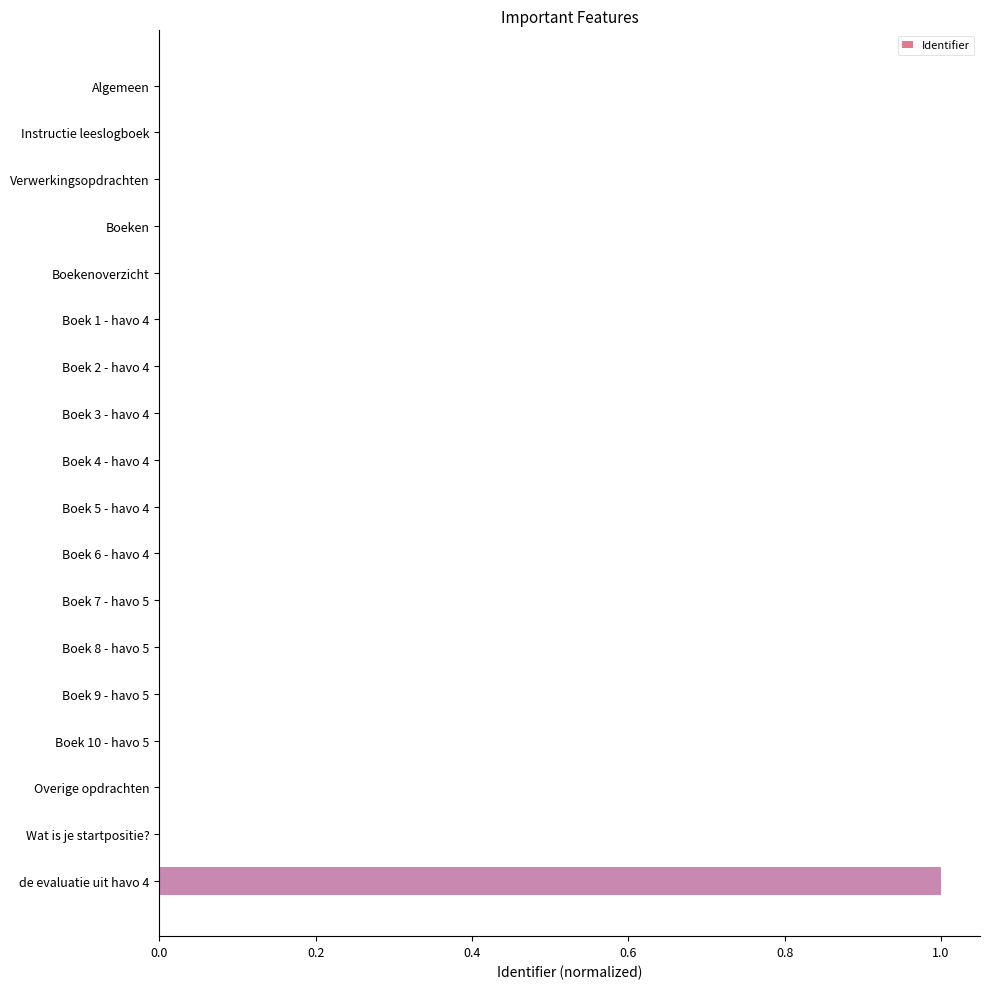

At which category does the chart reach its peak across all series?

de evaluatie uit havo 4